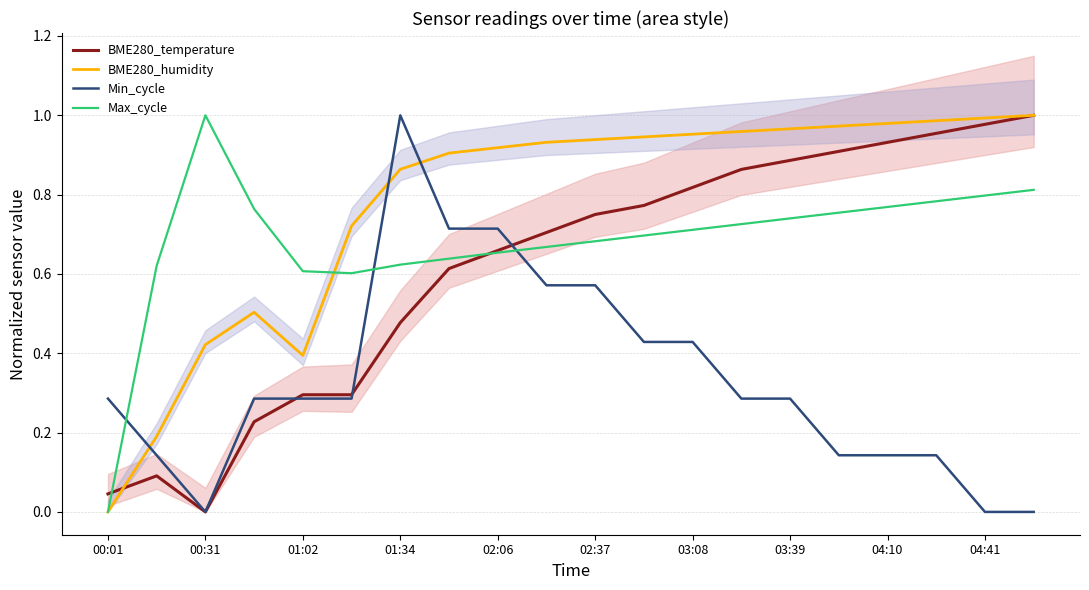

At which label does BME280_humidity reach its minimum?

00:01